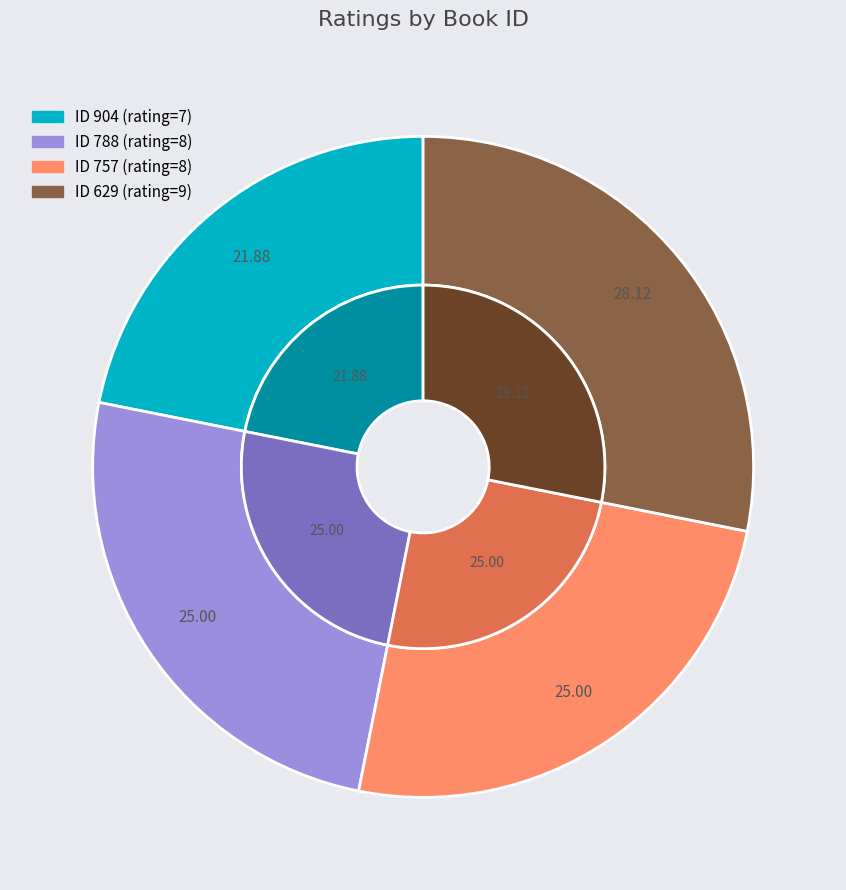

The 904 slice represents 22% of the pie. True or false?

True